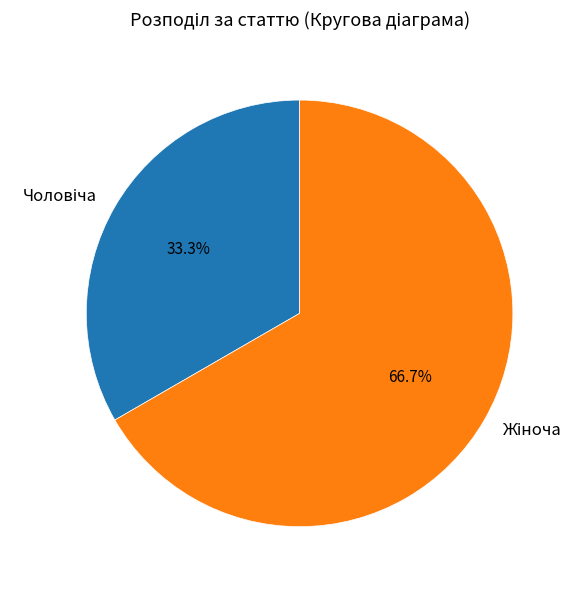

Is there any slice that represents more than half of the pie?

Yes